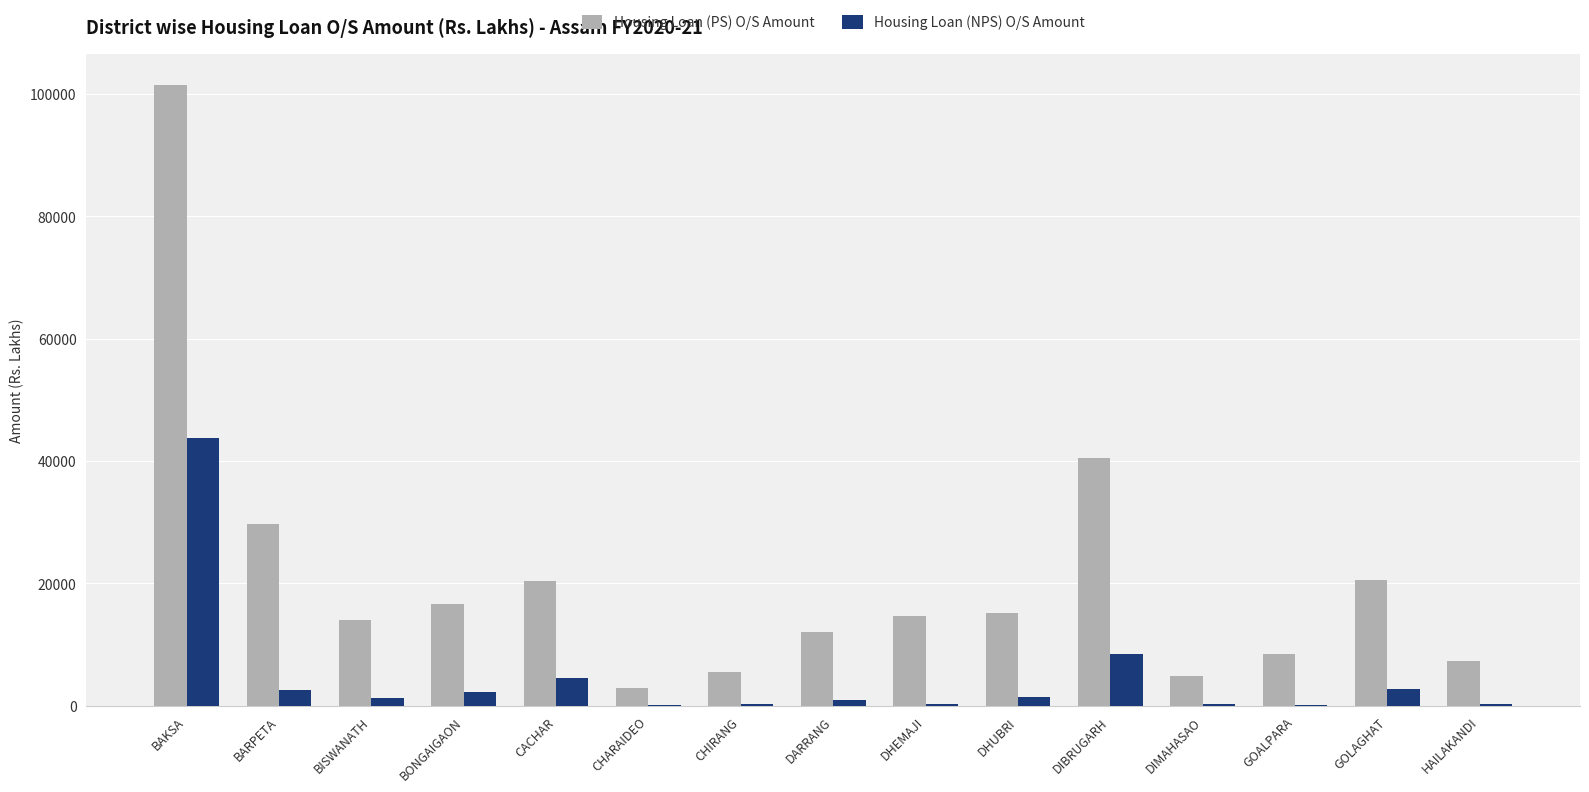

Between BONGAIGAON and HAILAKANDI, which series saw the biggest shift?

Housing Loan (PS) O/S Amount